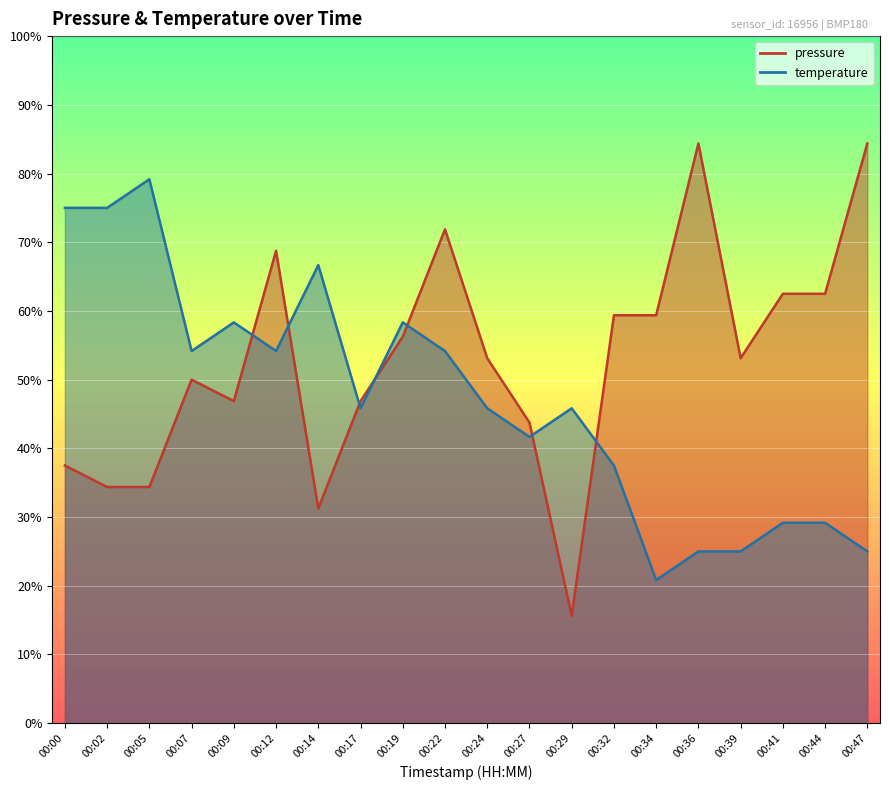

What is the spread (max minus min) of values at 00:12?

0.1